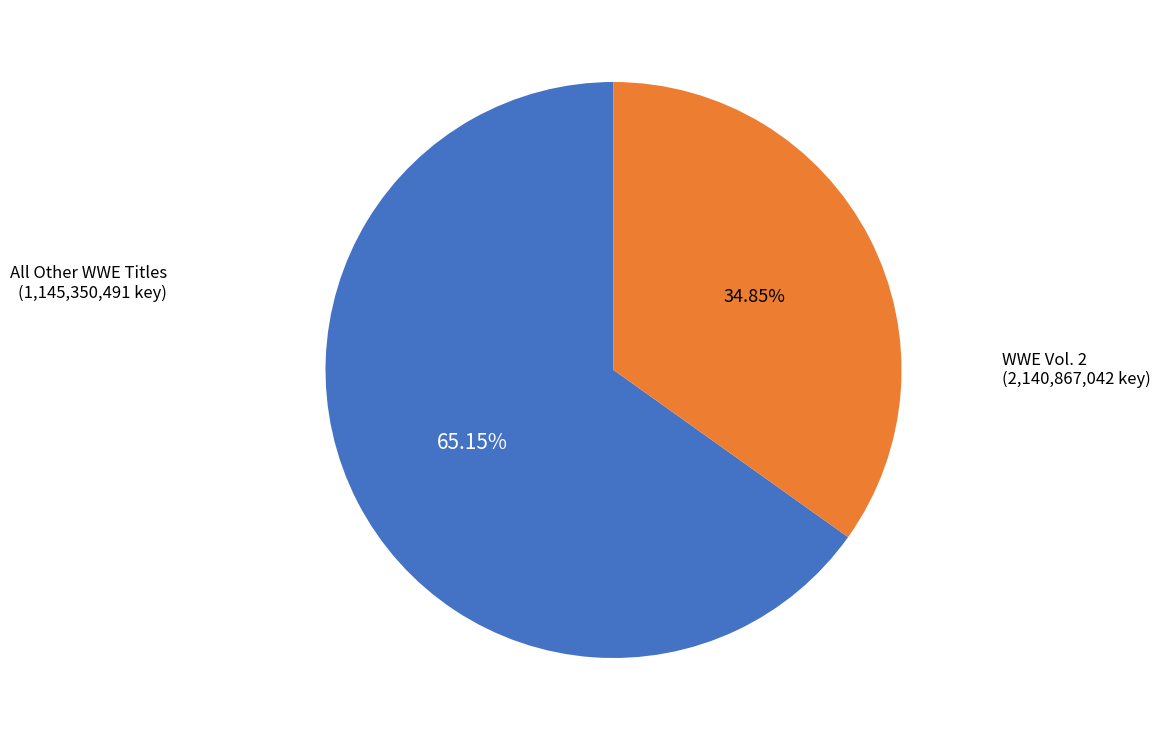

Do All Other WWE Titles and WWE Vol. 2 together represent more than half of the pie?

Yes